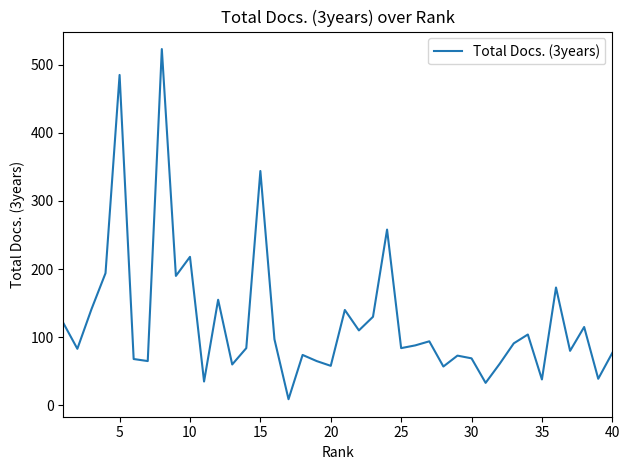

What is the maximum value shown in the chart?

523